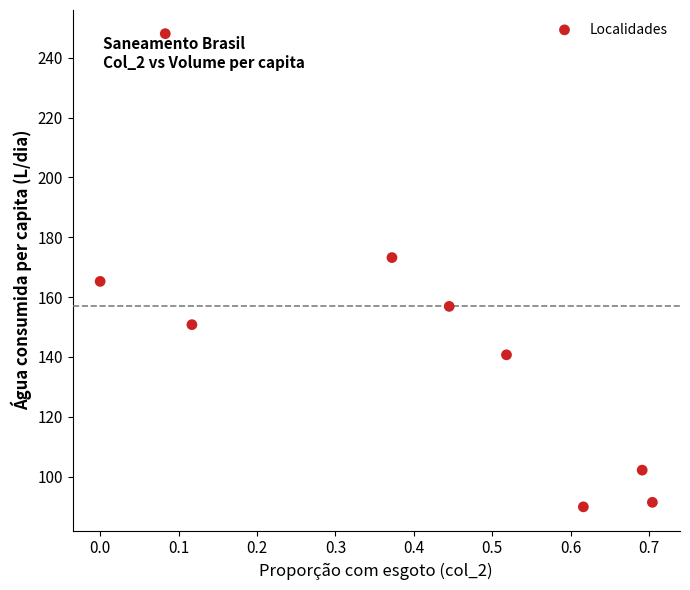

What Y value in the scatter plot is closest to 168?

165.2